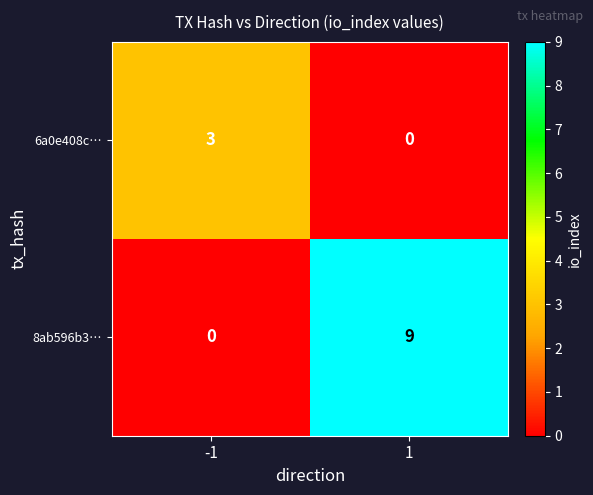

Reading left to right, extract all data points from this chart.

6a0e408c…: 3	0
8ab596b3…: 0	9